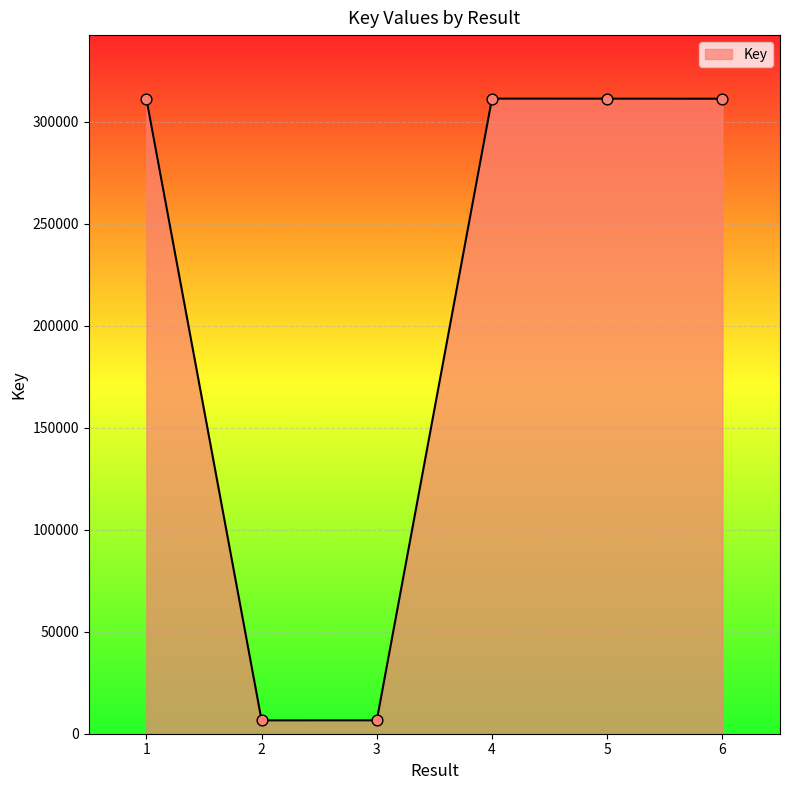

What is the ratio of the value at 4 to the value at 6?

1.0